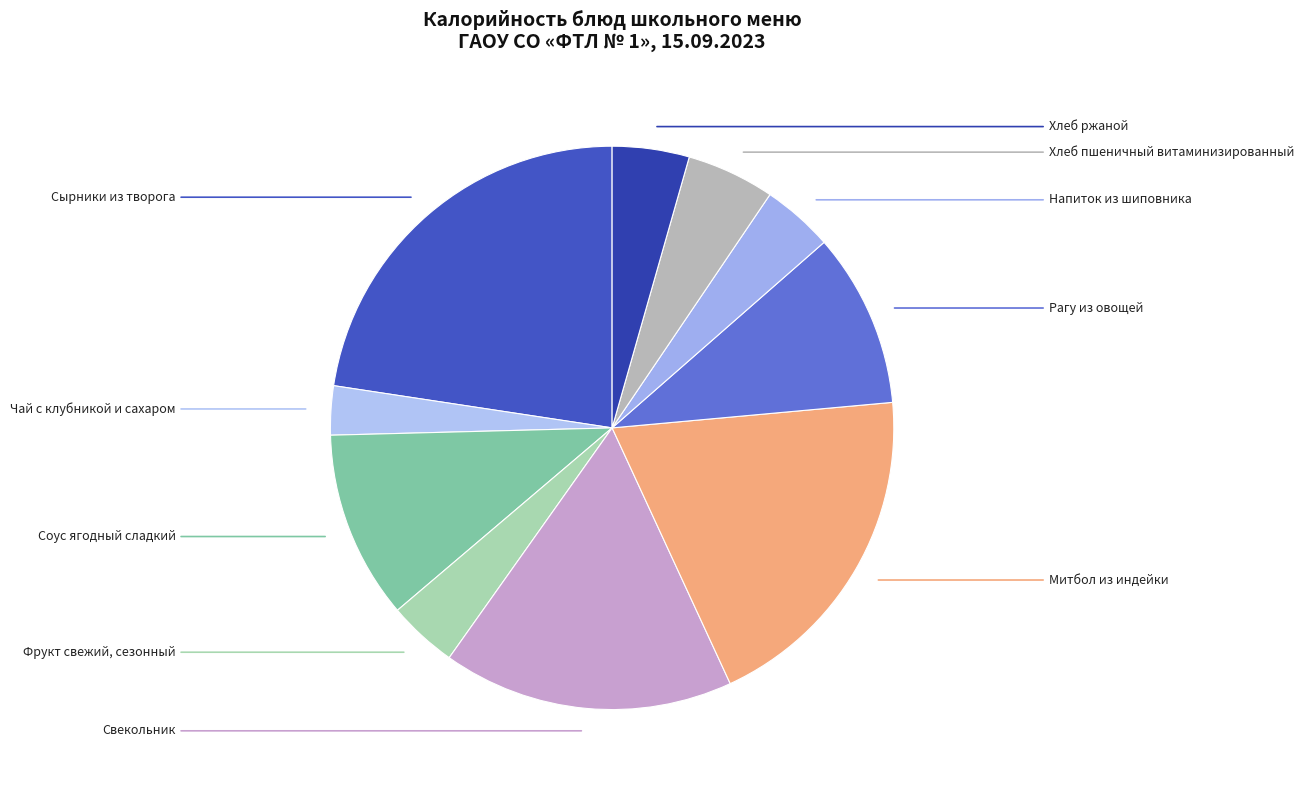

Count the number of slices in the pie.

10